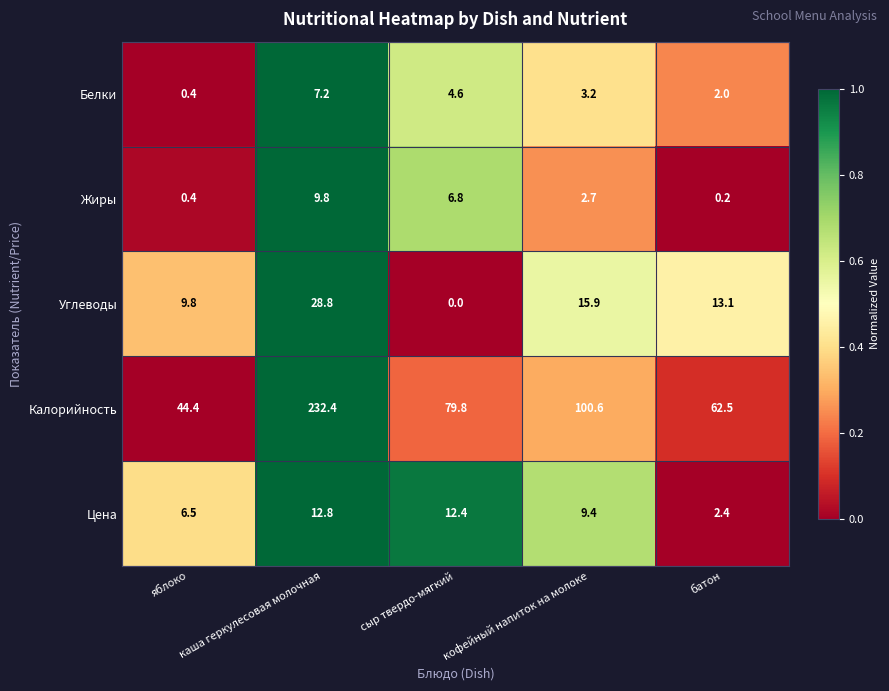

At which category is the sum across all series the highest?

каша геркулесовая молочная